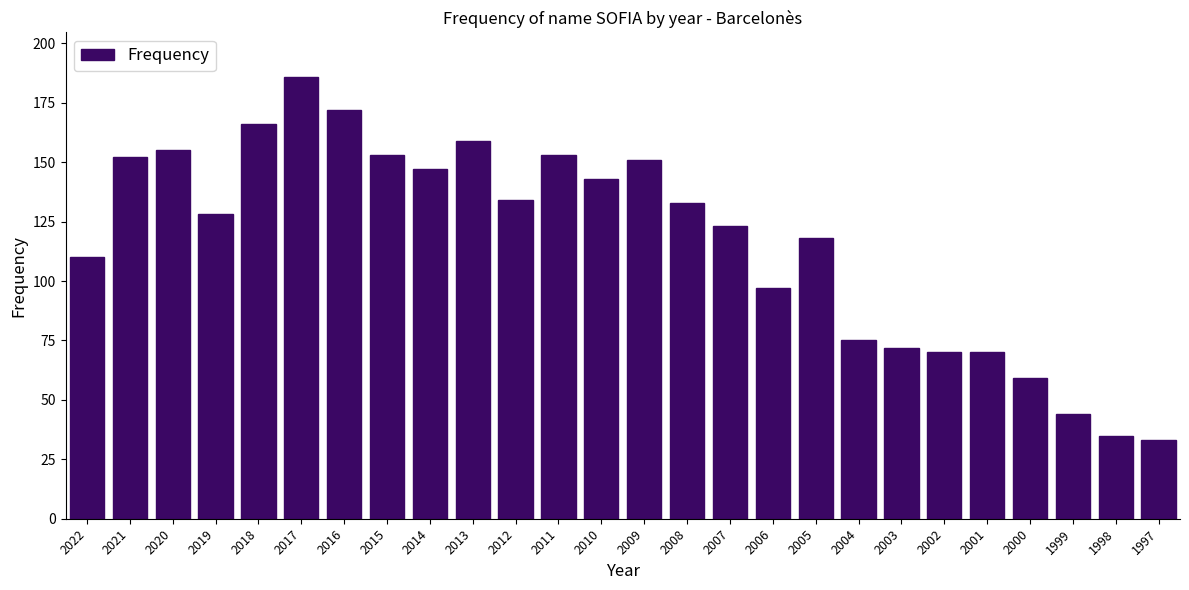

Reading left to right, what are all the values shown in this chart?

110	152	155	128	166	186	172	153	147	159	134	153	143	151	133	123	97	118	75	72	70	70	59	44	35	33